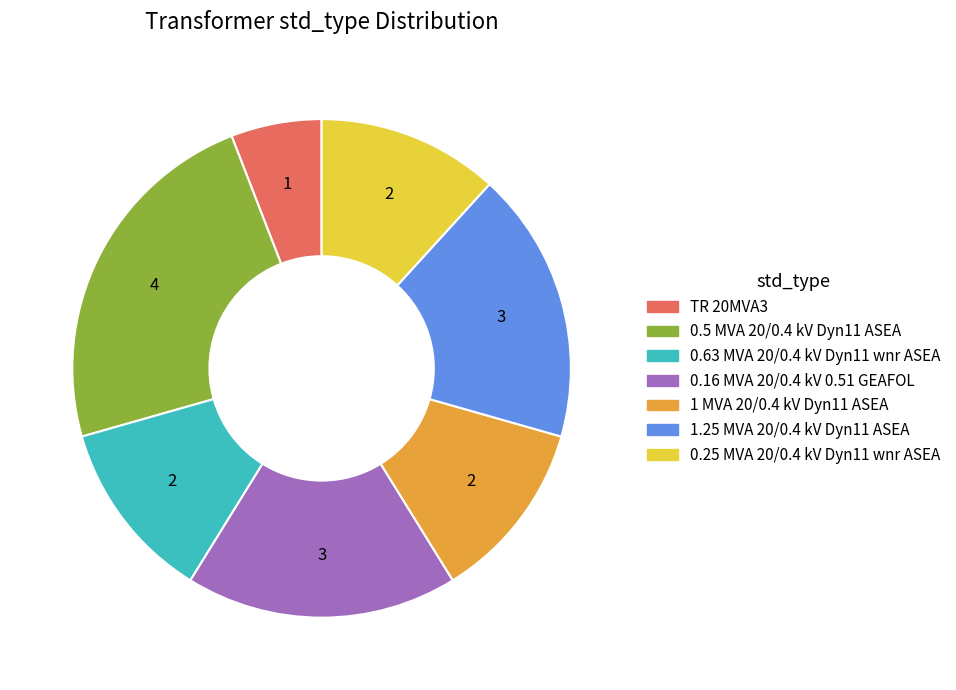

Does 0.16 MVA 20/0.4 kV 0.51 GEAFOL represent more than half of the total?

No